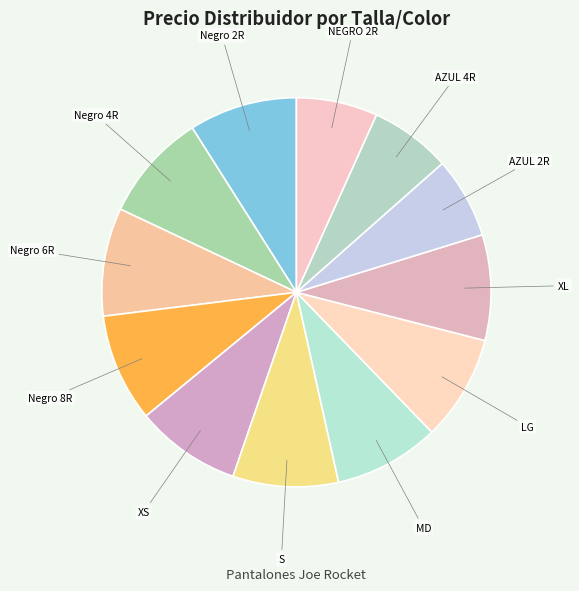

Count the number of slices in the pie.

12